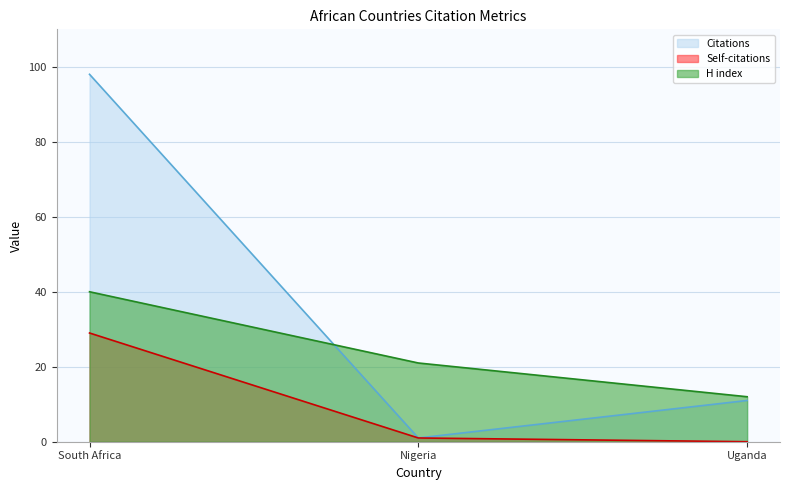

Reading left to right, extract all data points from this chart.

Citations: 98	1	11
Self-citations: 29	1	0
H index: 40	21	12